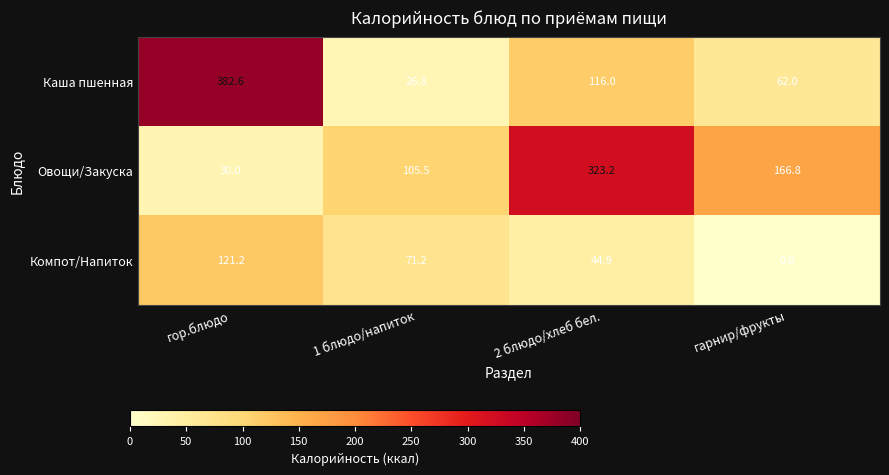

Between 1 блюдо/напиток and гарнир/фрукты, which series saw the biggest shift?

Компот/Напиток